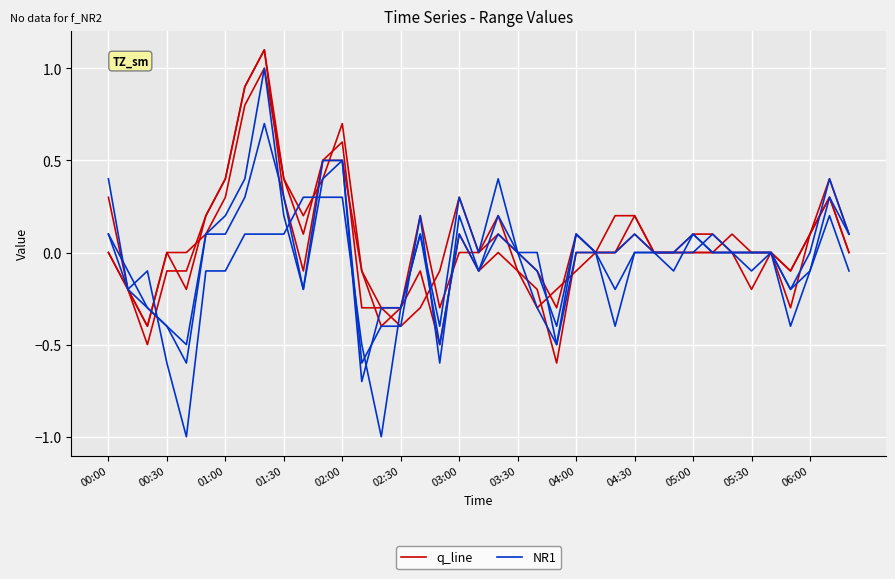

What is the sum of all NR1 values?

0.6